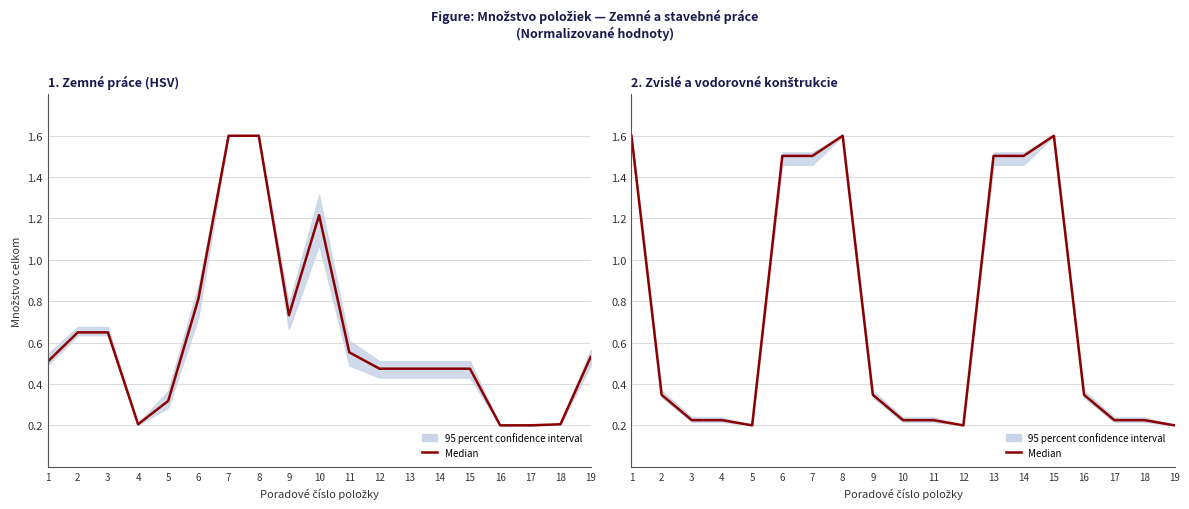

Does the chart display data point markers on the line(s)?

No